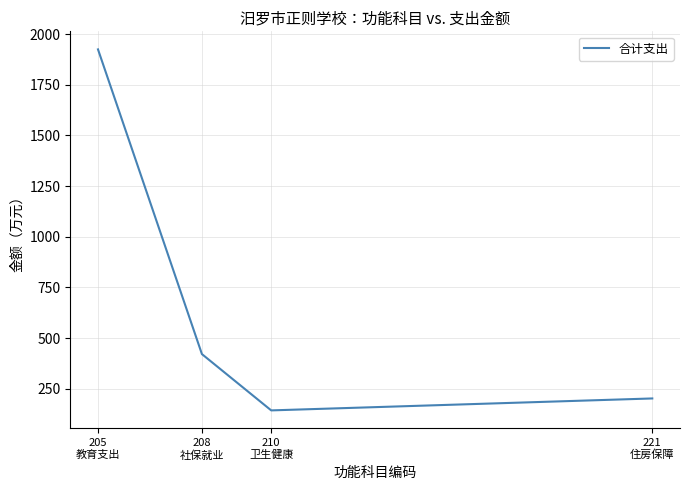

Between 205
教育支出 and 208
社保就业, which is larger?

205
教育支出